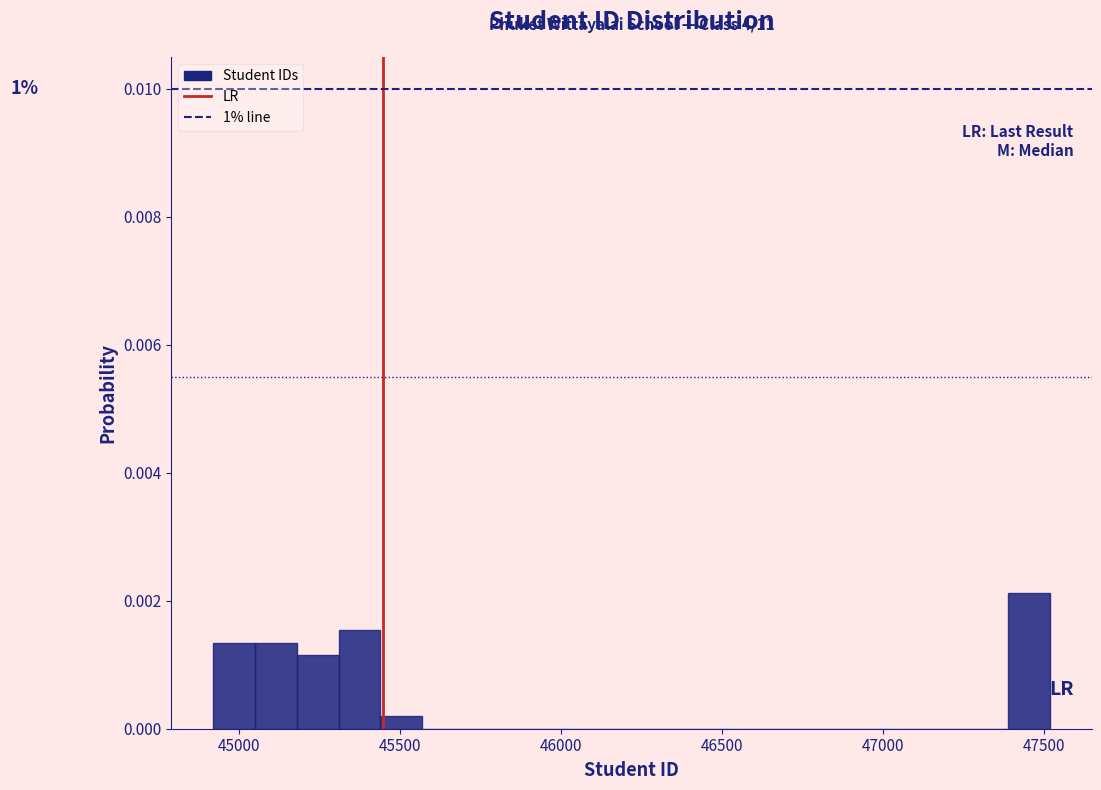

Read against the x-axis, roughly where is the centre of the tallest bar?

47450